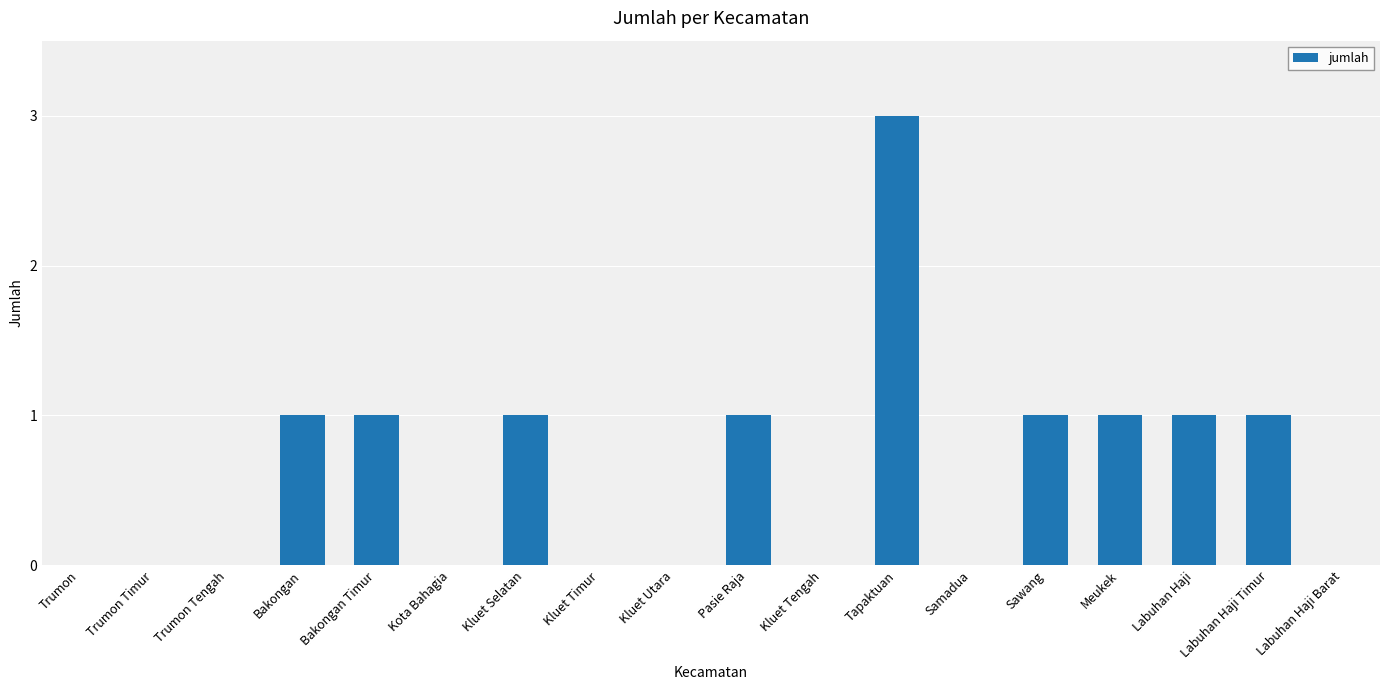

What is the greatest value displayed?

3